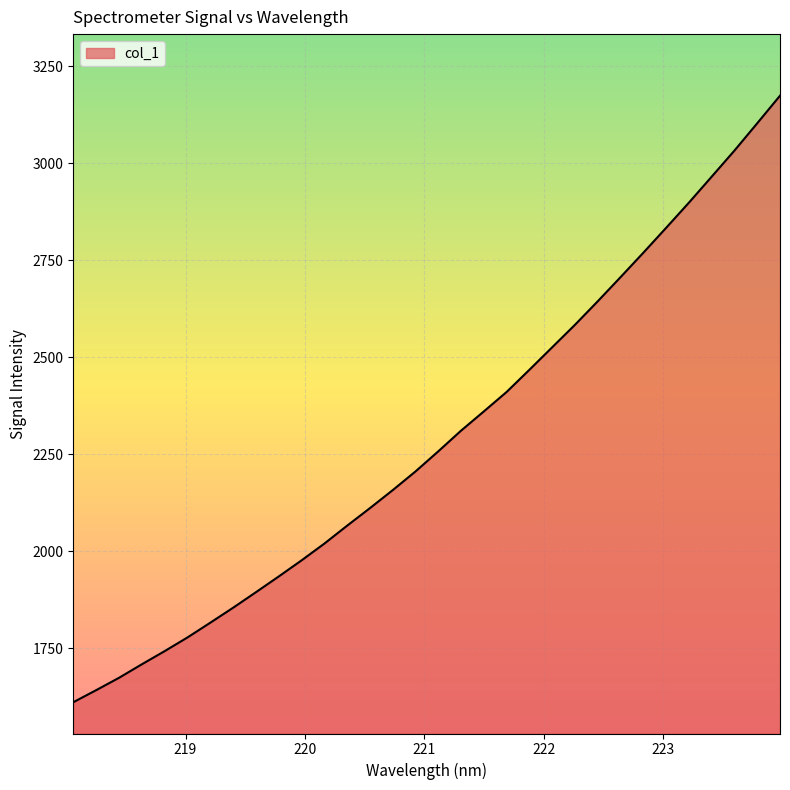

What is the difference between the maximum and minimum values?

1562.9